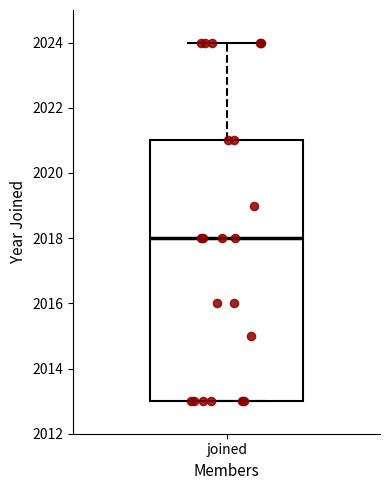

Where is the upper edge of the box for joined on the y-axis? The values are not printed on the chart, so give them approximately, as read against the axis.

2021